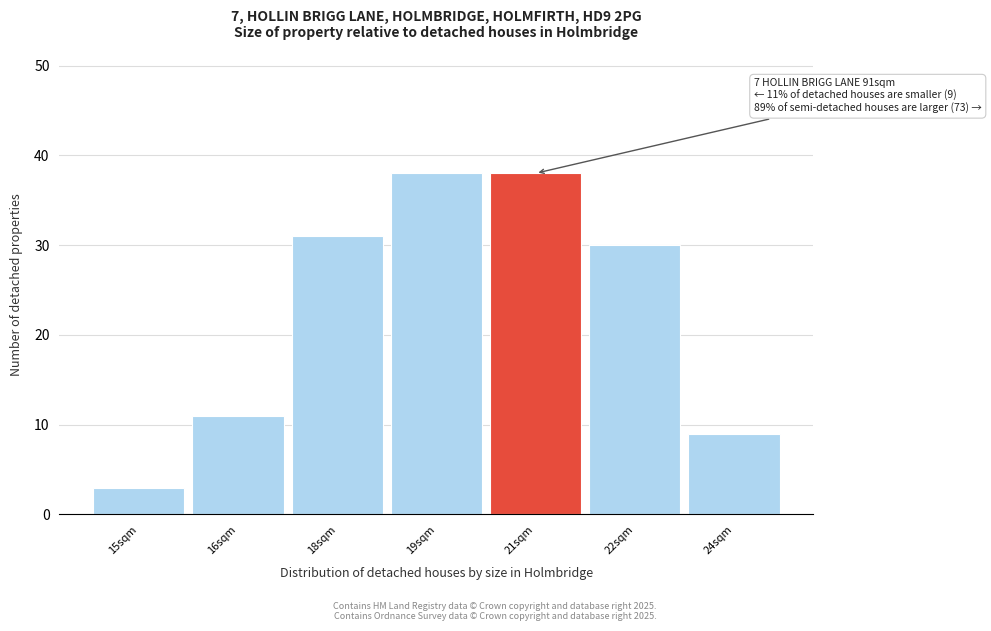

Reading left to right, what are all the values shown in this chart?

3	11	31	38	38	30	9